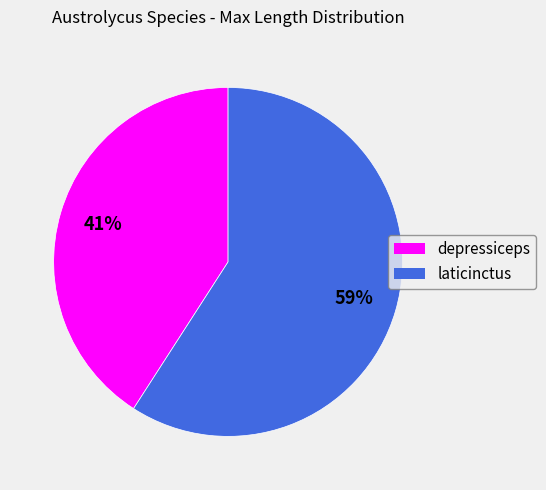

What is the ratio of the value at laticinctus to the value at depressiceps?

1.4